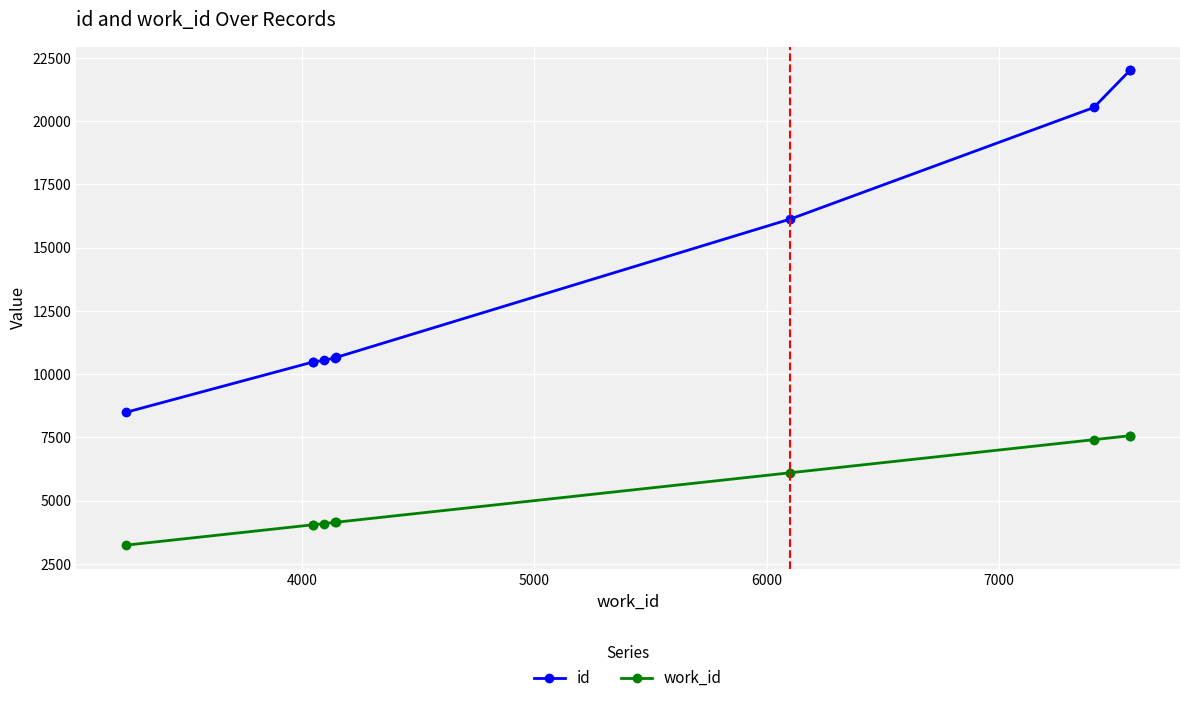

How many values in the id series exceed 10662?

4